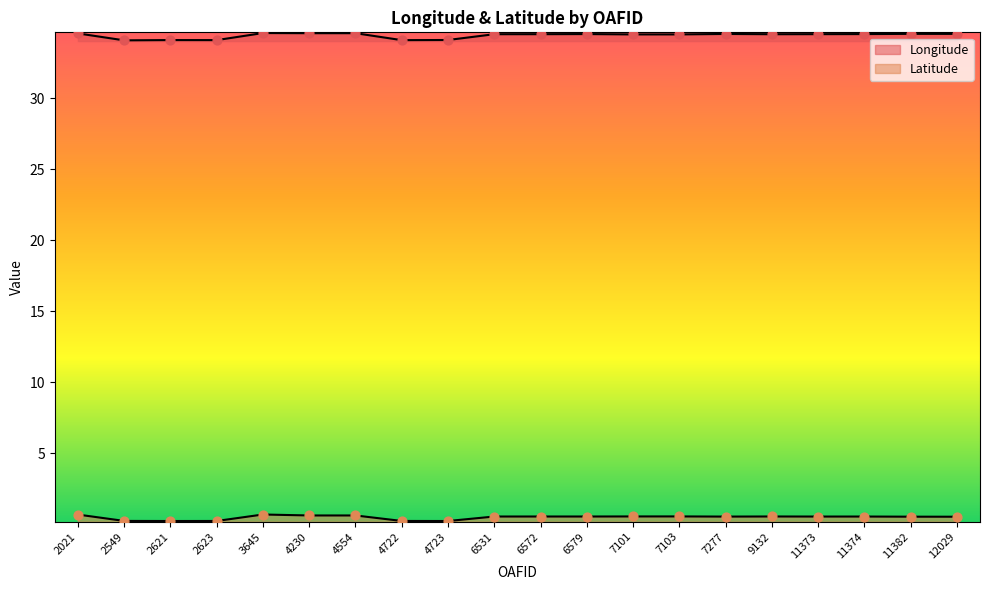

Which series has the largest total across all categories?

Longitude